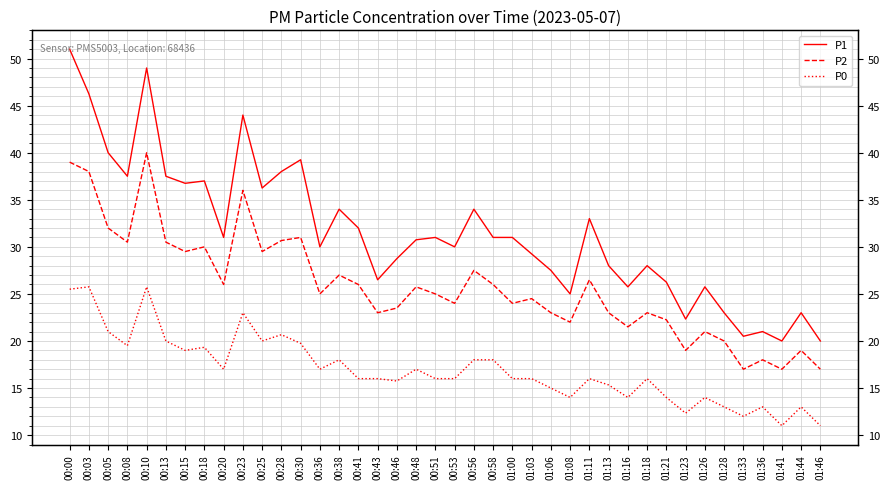

At which category is the sum across all series the highest?

00:00